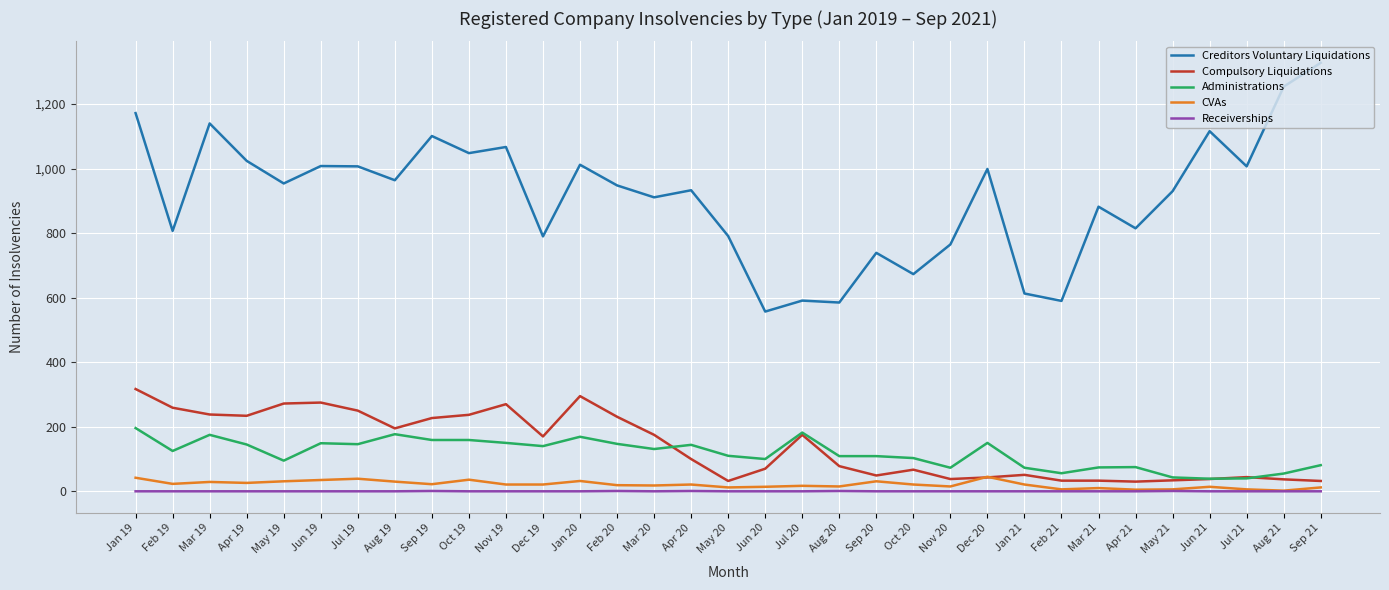

Count the number of categories in the chart.

33